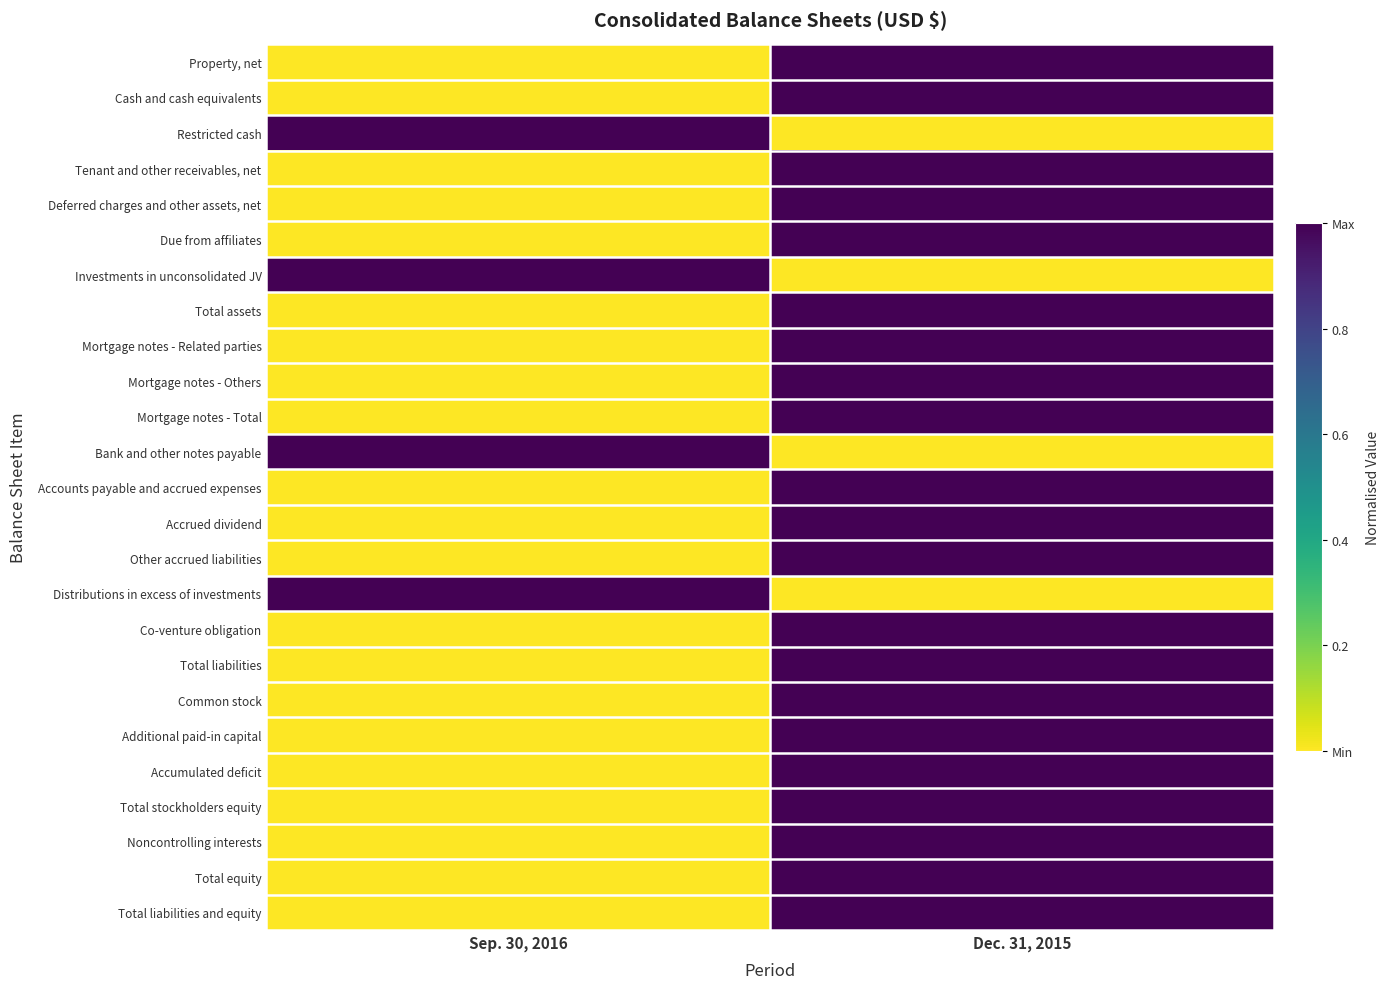

Reading left to right, transcribe all the data shown in this chart.

Property, net: Sep. 30, 2016=0	Dec. 31, 2015=1
Cash and cash equivalents: Sep. 30, 2016=0	Dec. 31, 2015=1
Restricted cash: Sep. 30, 2016=1	Dec. 31, 2015=0
Tenant and other receivables, net: Sep. 30, 2016=0	Dec. 31, 2015=1
Deferred charges and other assets, net: Sep. 30, 2016=0	Dec. 31, 2015=1
Due from affiliates: Sep. 30, 2016=0	Dec. 31, 2015=1
Investments in unconsolidated JV: Sep. 30, 2016=1	Dec. 31, 2015=0
Total assets: Sep. 30, 2016=0	Dec. 31, 2015=1
Mortgage notes - Related parties: Sep. 30, 2016=0	Dec. 31, 2015=1
Mortgage notes - Others: Sep. 30, 2016=0	Dec. 31, 2015=1
Mortgage notes - Total: Sep. 30, 2016=0	Dec. 31, 2015=1
Bank and other notes payable: Sep. 30, 2016=1	Dec. 31, 2015=0
Accounts payable and accrued expenses: Sep. 30, 2016=0	Dec. 31, 2015=1
Accrued dividend: Sep. 30, 2016=0	Dec. 31, 2015=1
Other accrued liabilities: Sep. 30, 2016=0	Dec. 31, 2015=1
Distributions in excess of investments: Sep. 30, 2016=1	Dec. 31, 2015=0
Co-venture obligation: Sep. 30, 2016=0	Dec. 31, 2015=1
Total liabilities: Sep. 30, 2016=0	Dec. 31, 2015=1
Common stock: Sep. 30, 2016=0	Dec. 31, 2015=1
Additional paid-in capital: Sep. 30, 2016=0	Dec. 31, 2015=1
Accumulated deficit: Sep. 30, 2016=0	Dec. 31, 2015=1
Total stockholders equity: Sep. 30, 2016=0	Dec. 31, 2015=1
Noncontrolling interests: Sep. 30, 2016=0	Dec. 31, 2015=1
Total equity: Sep. 30, 2016=0	Dec. 31, 2015=1
Total liabilities and equity: Sep. 30, 2016=0	Dec. 31, 2015=1